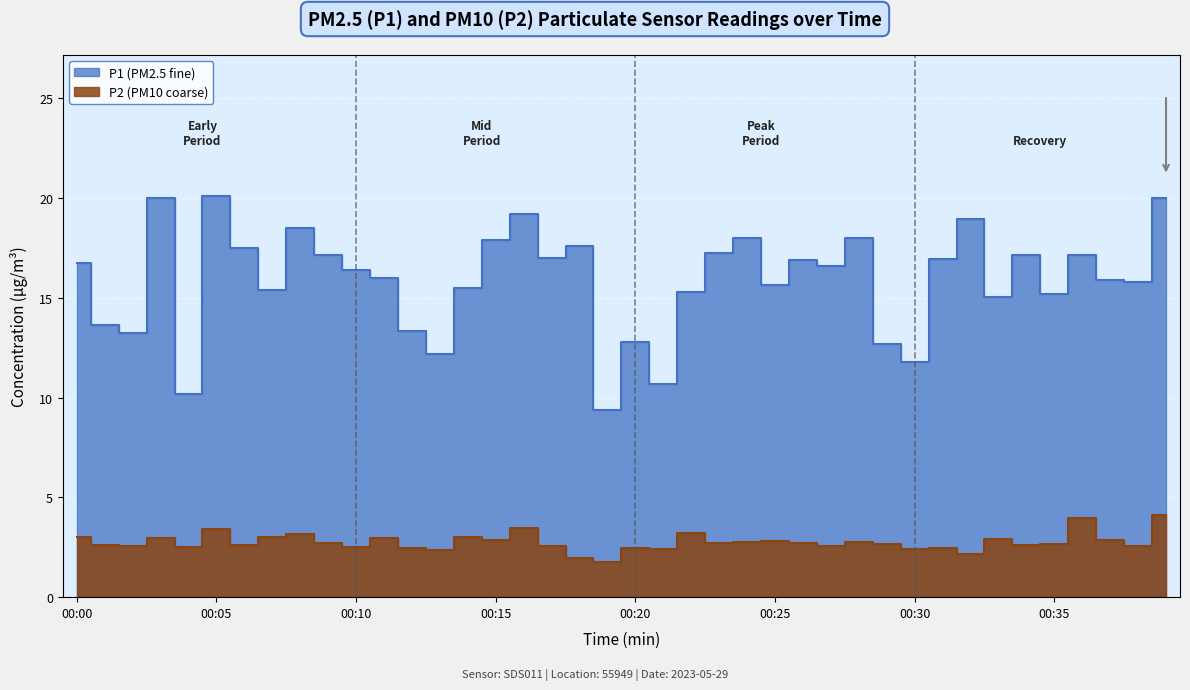

How many values in the P1 series exceed 16?

21